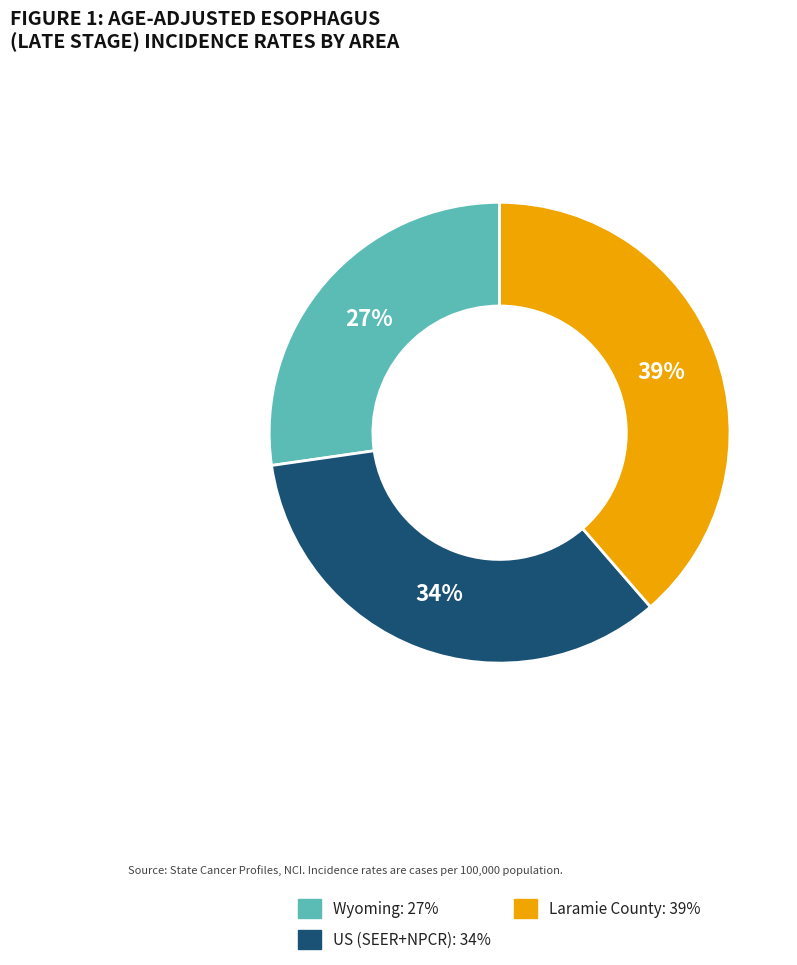

Between US (SEER+NPCR) and Laramie County, which is larger?

Laramie County